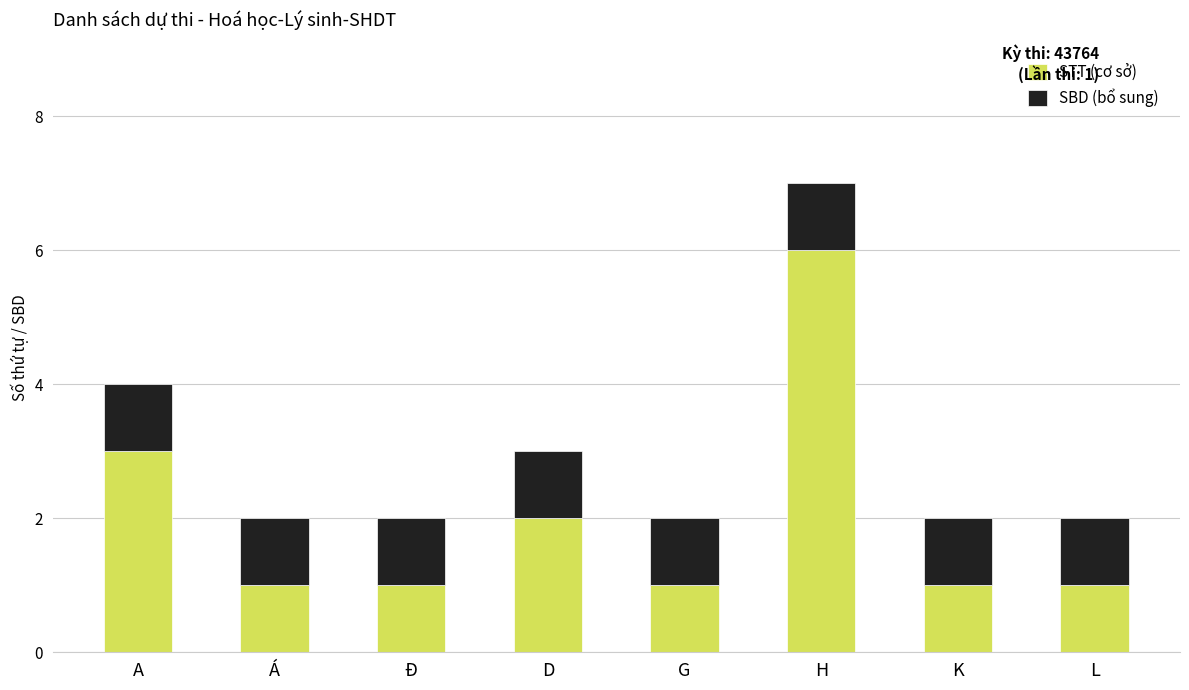

How many bars are there in total?

8